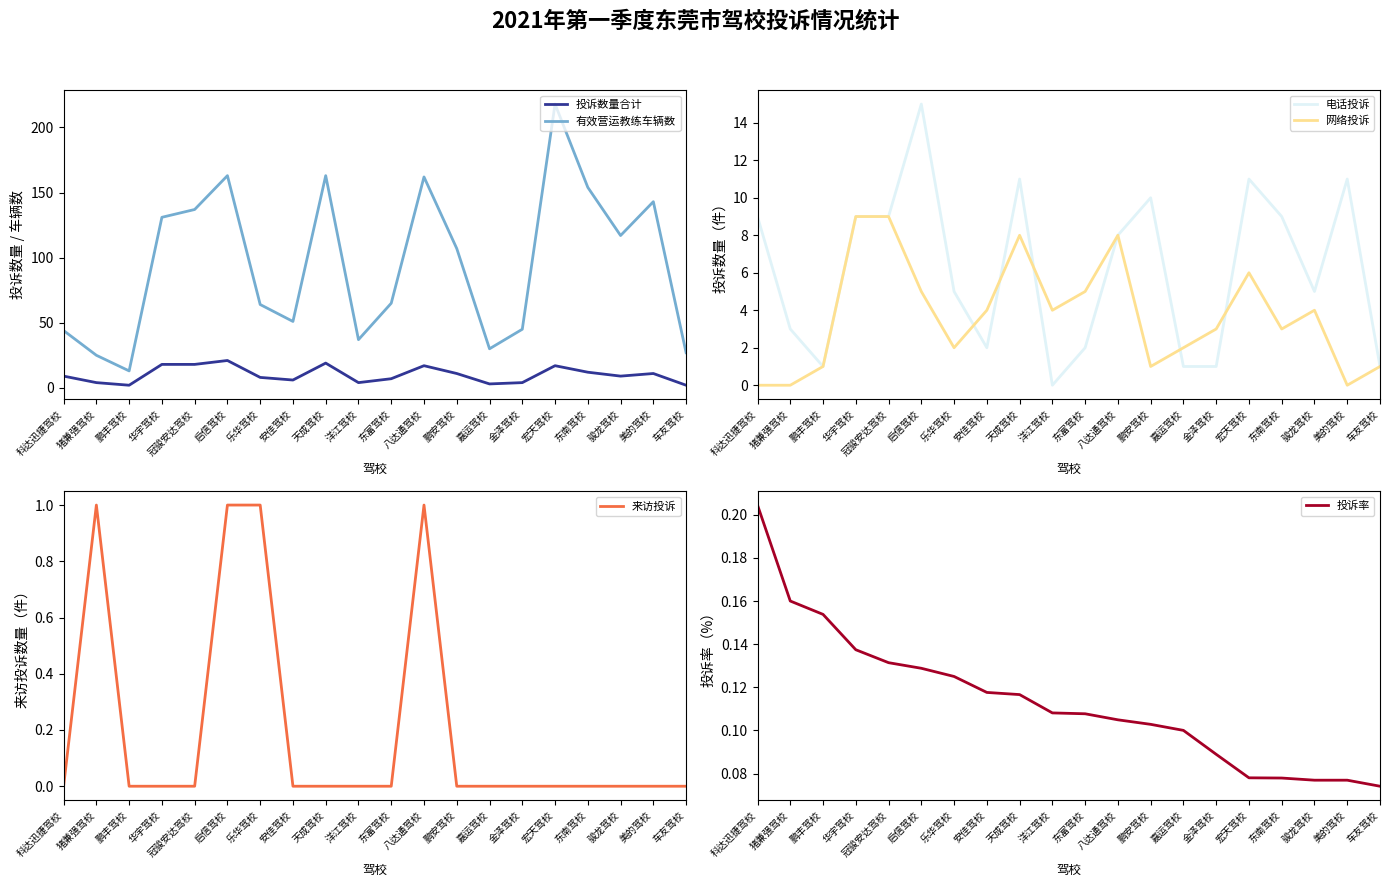

True or false: 网络投诉 has more than 0 points higher than both neighbors.

True